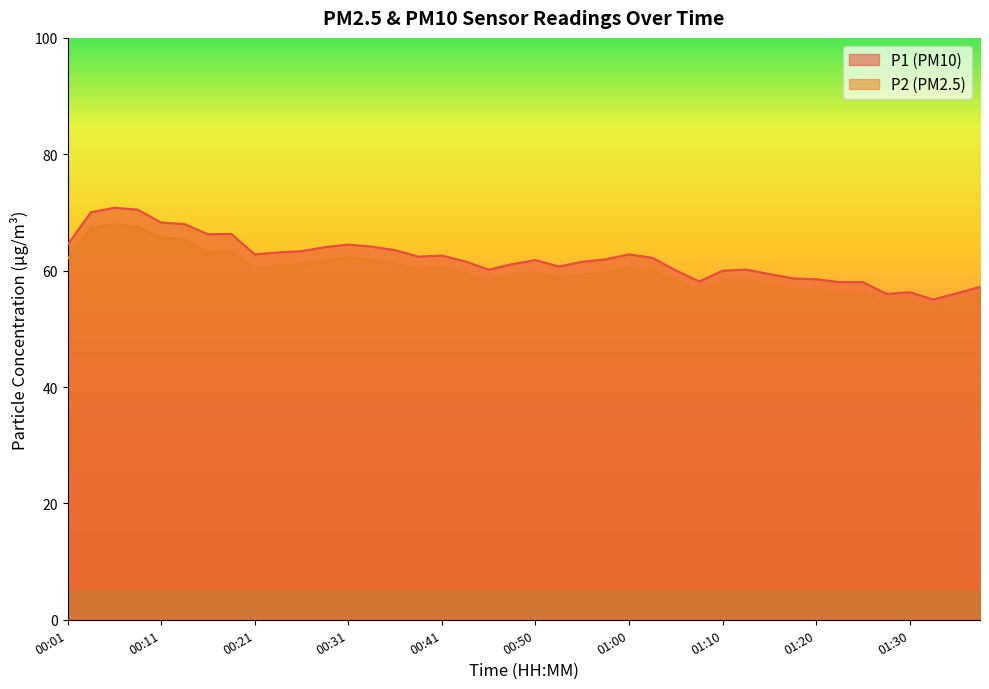

True or false: P1 and P2 cross at least once.

False